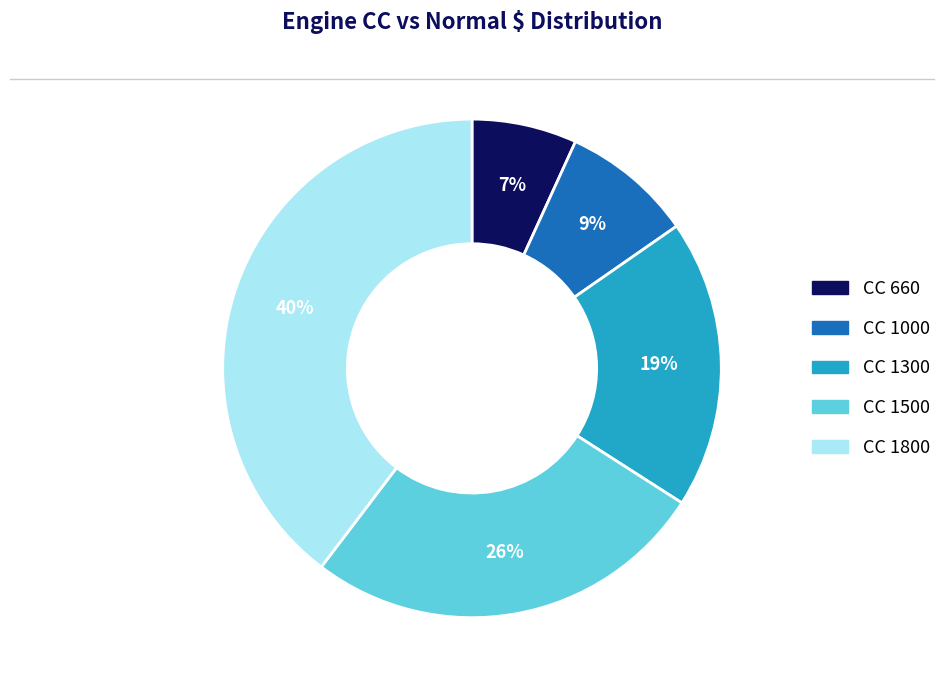

To the nearest percent, what is the average slice percentage?

20%